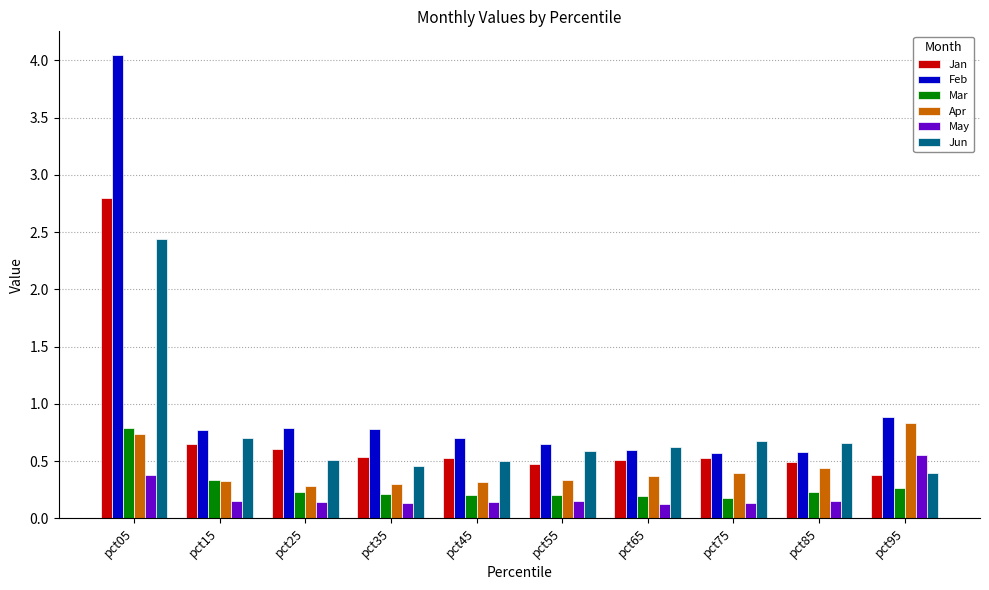

At how many categories does at least one series exceed 0?

10